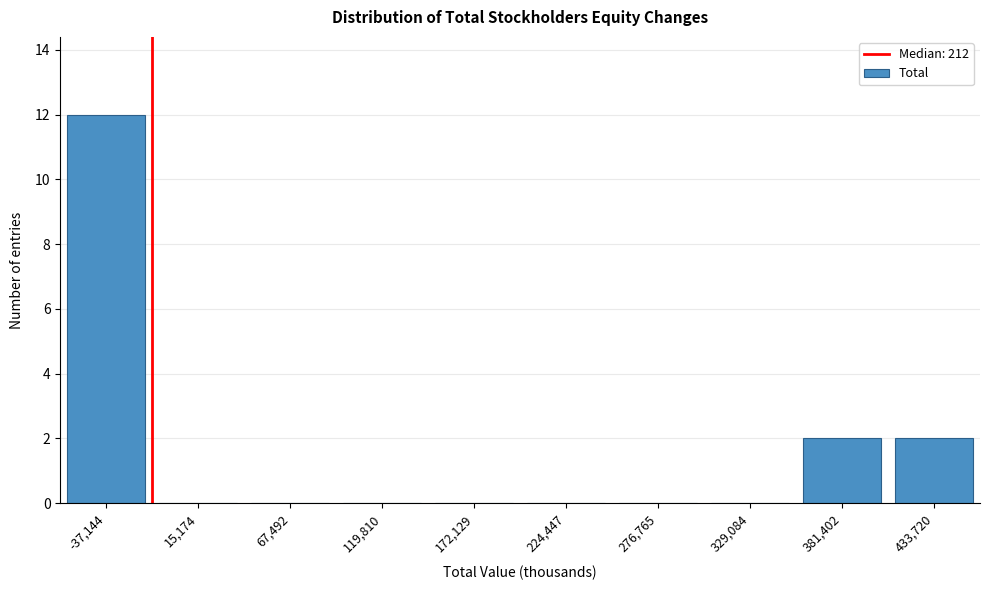

Reading right to left, transcribe all the data shown in this chart.

433,720=2	381,402=2	329,084=0	276,765=0	224,447=0	172,129=0	119,810=0	67,492=0	15,174=0	-37,144=12